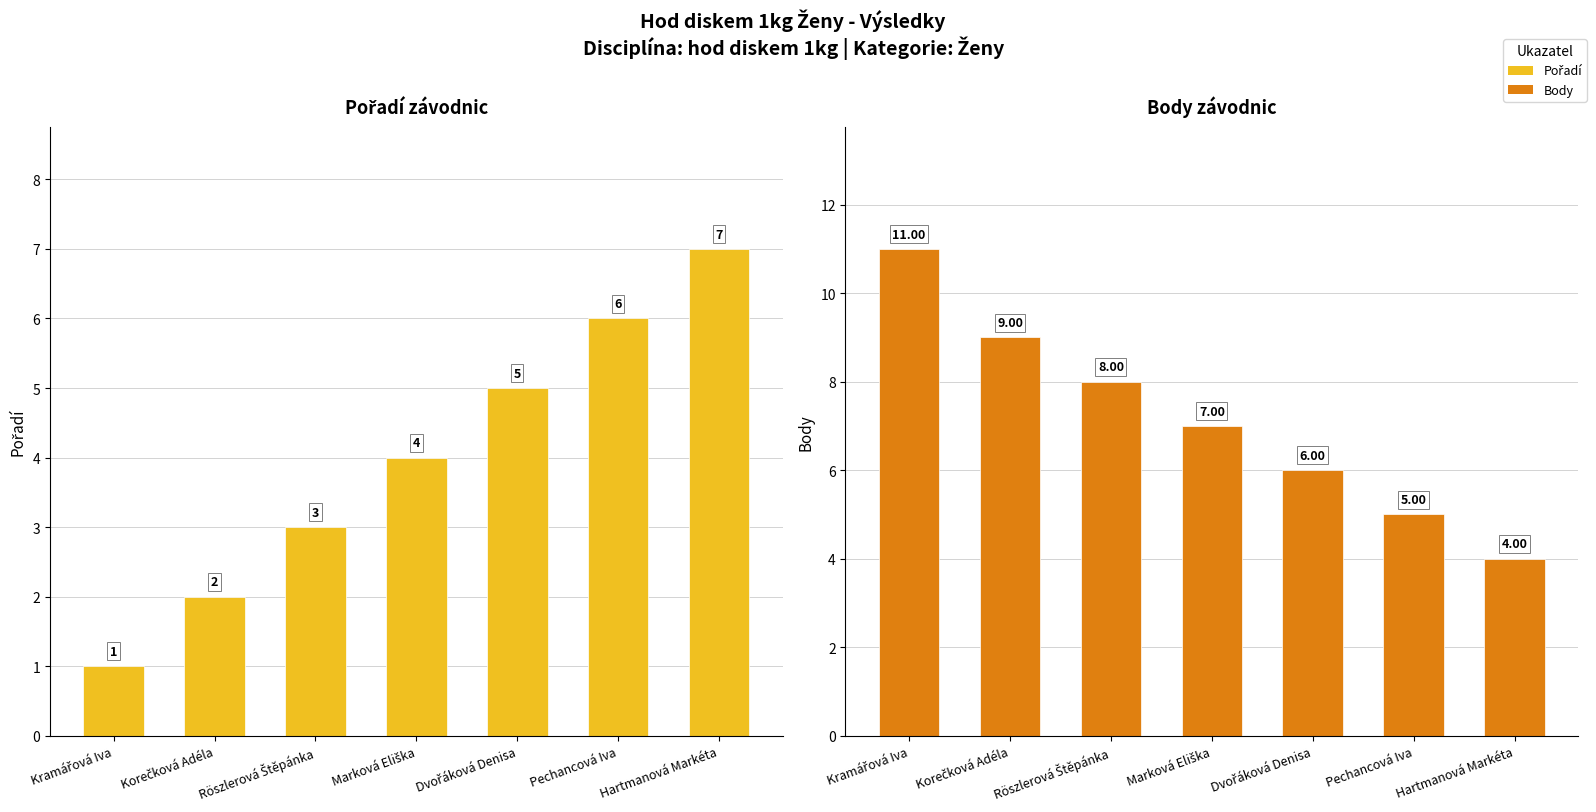

What is the sum of all Body values?

50